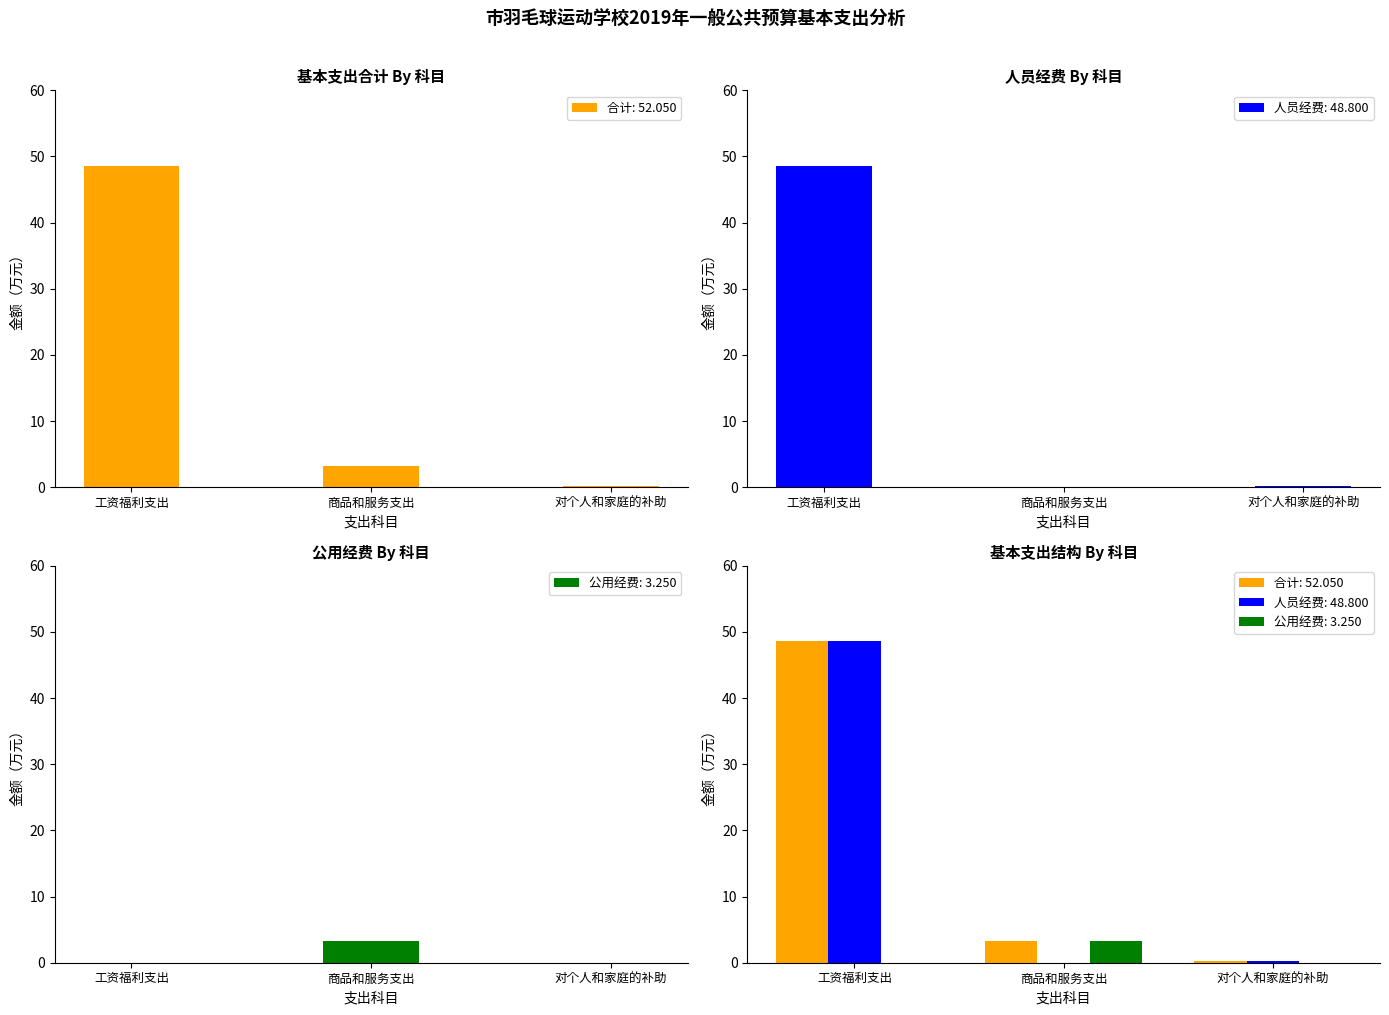

Which series has the largest total across all categories?

合计